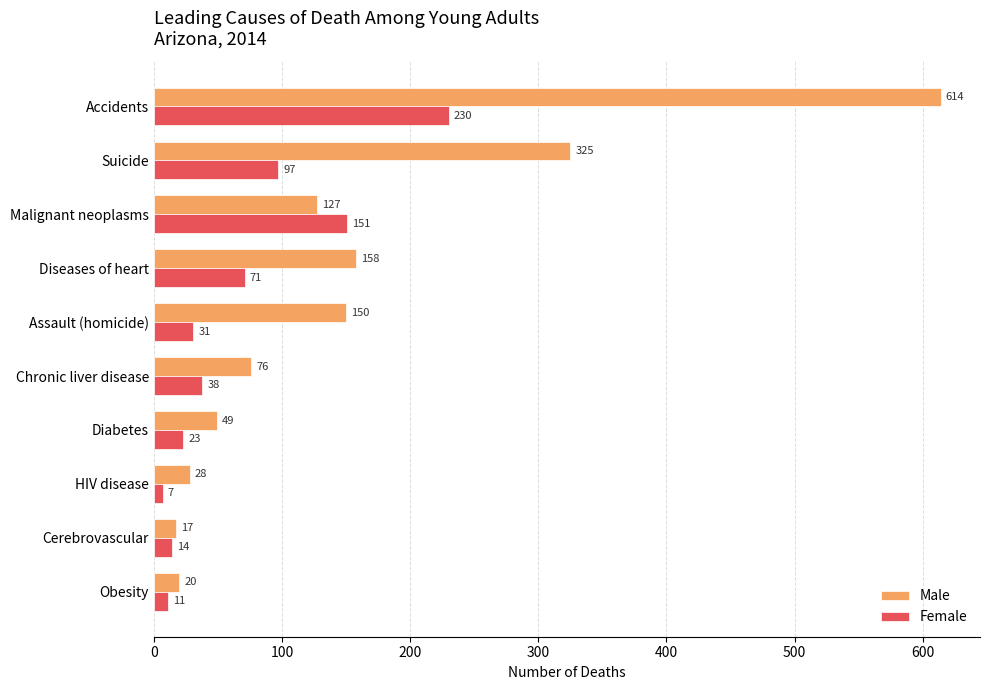

At which category is the sum across all series the highest?

Accidents